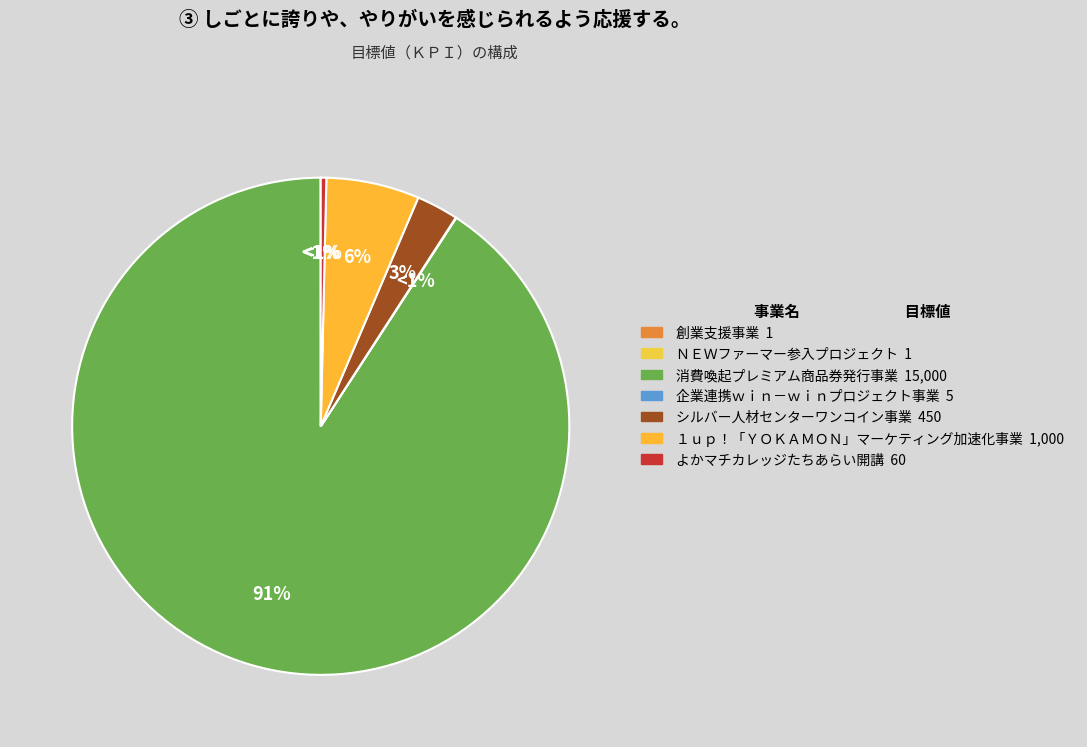

How much of the chart is everything except よかマチカレッジたちあらい開講?

99.6%